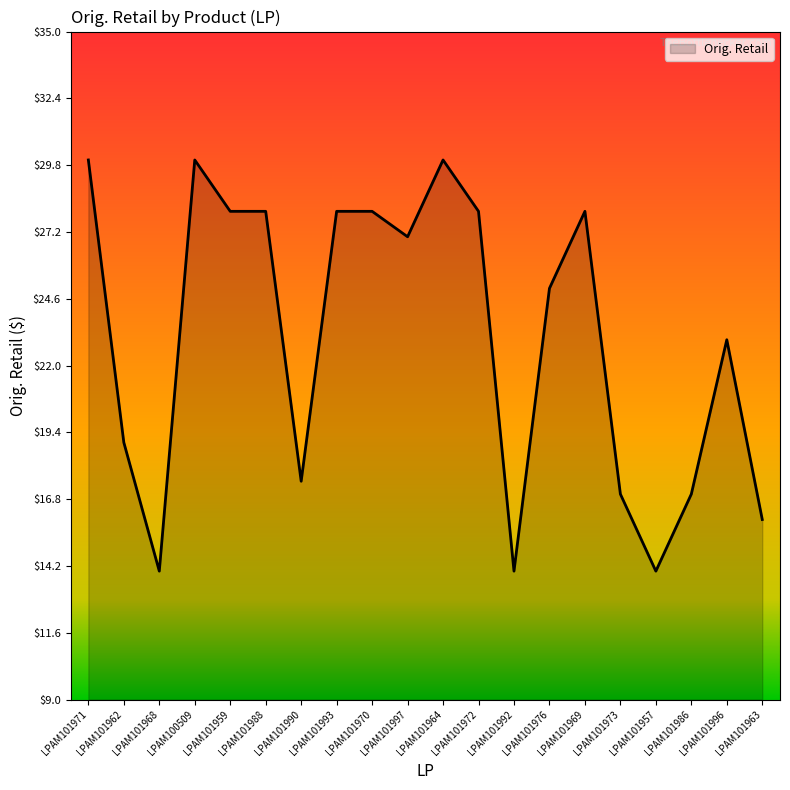

How many categories are shown in the chart?

20